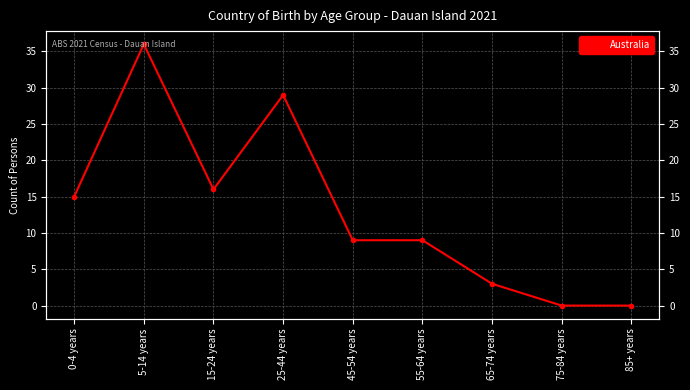

Reading left to right, list all the values displayed in this chart.

0-4 years=15	5-14 years=36	15-24 years=16	25-44 years=29	45-54 years=9	55-64 years=9	65-74 years=3	75-84 years=0	85+ years=0